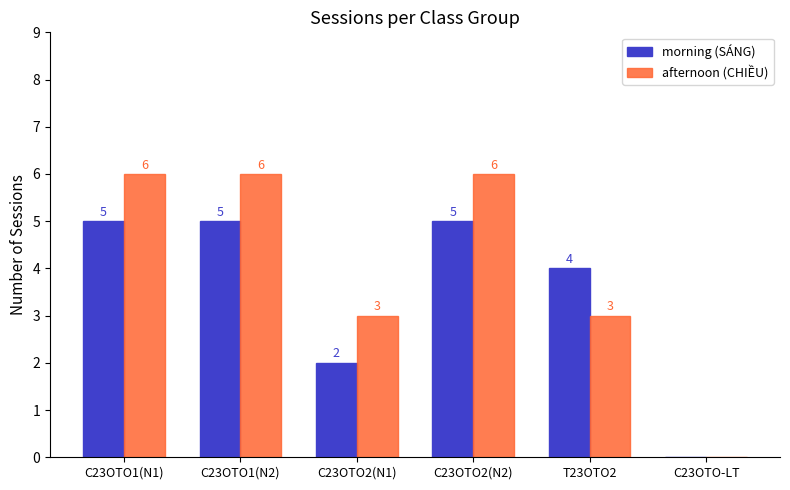

Reading left to right, extract all data points from this chart.

morning (SÁNG): 5	5	2	5	4	0
afternoon (CHIỀU): 6	6	3	6	3	0